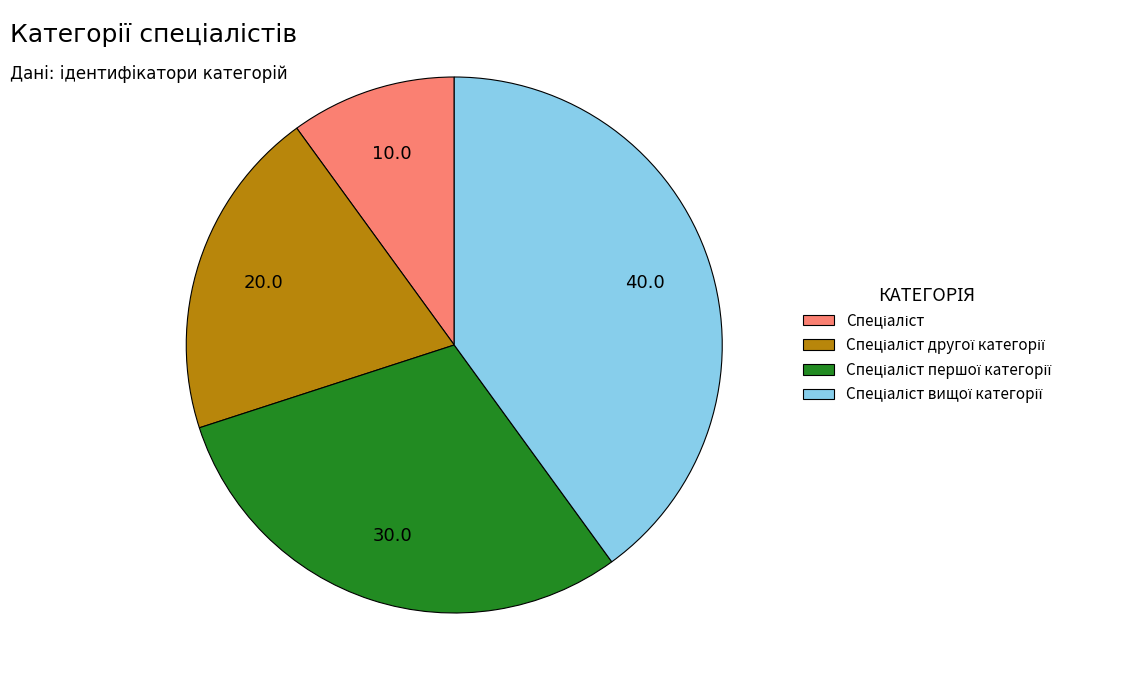

Is there a majority slice in this chart?

No